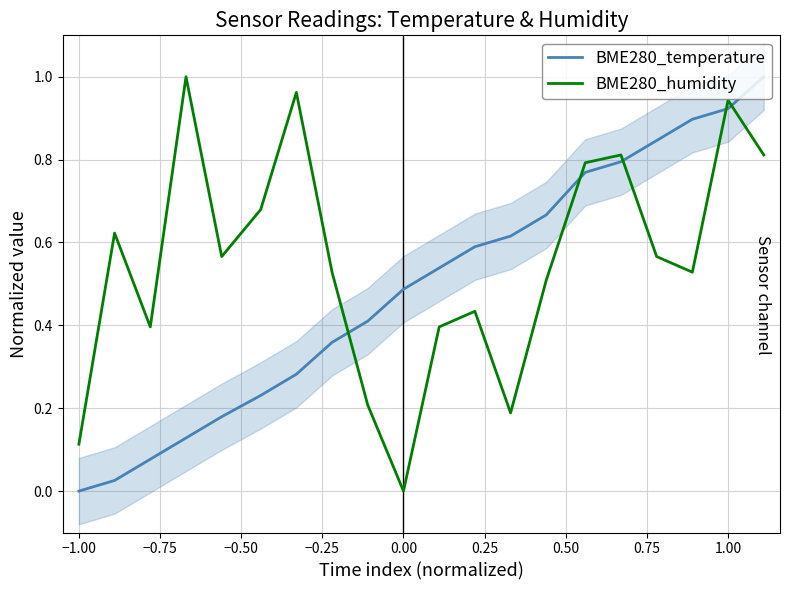

Does the chart have visible grid lines?

Yes